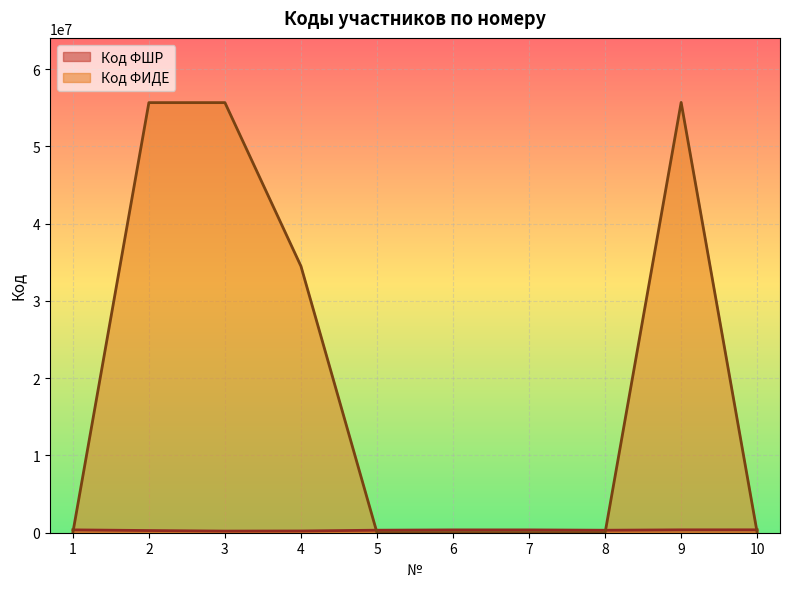

What is the value of the Код ФИДЕ point at the 4th from the left?

34492496